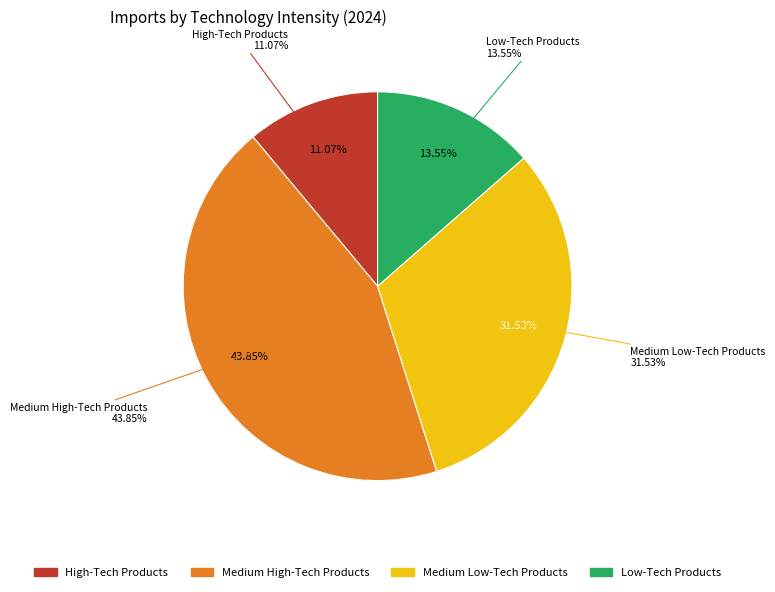

True or false: Medium Low-Tech Products accounts for 39% of the total.

False